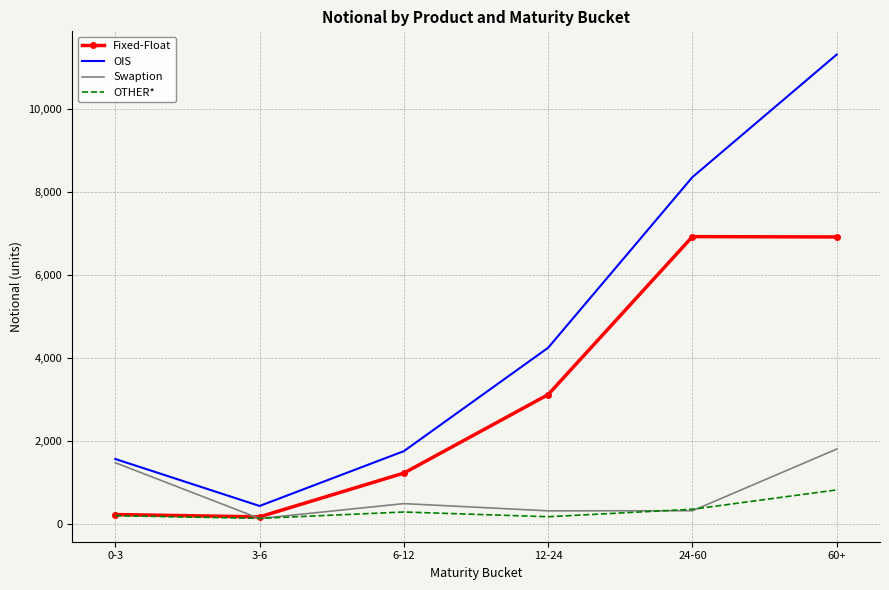

True or false: Fixed-Float and Swaption cross at least once.

True